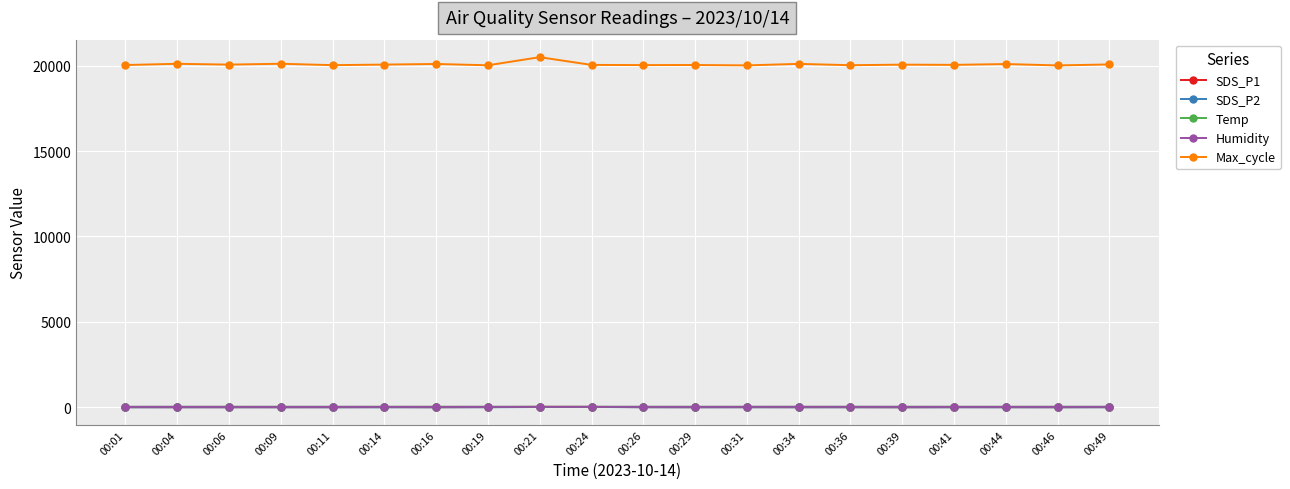

Which series has the largest range (max minus min)?

Max_cycle